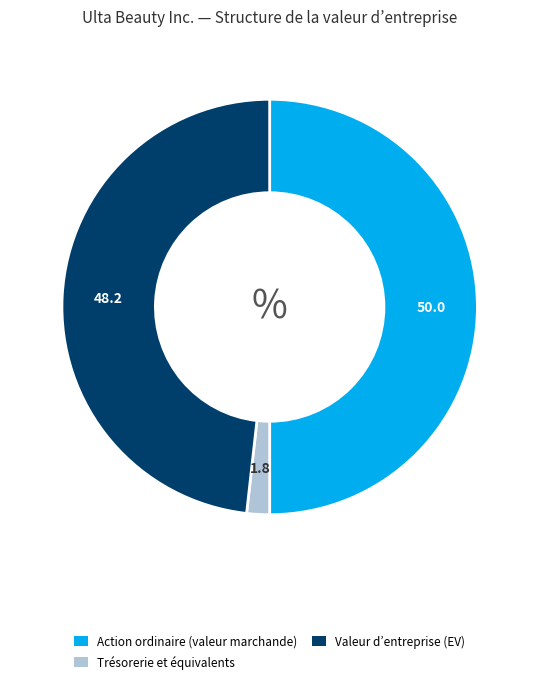

Which slice is the smallest?

Trésorerie et équivalents